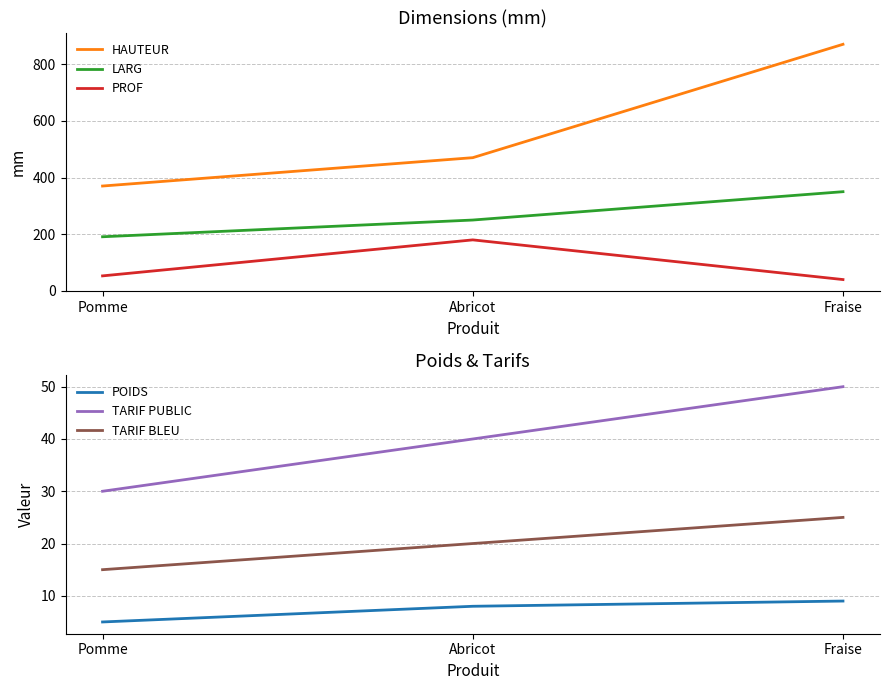

At how many categories does at least one series exceed 406?

2